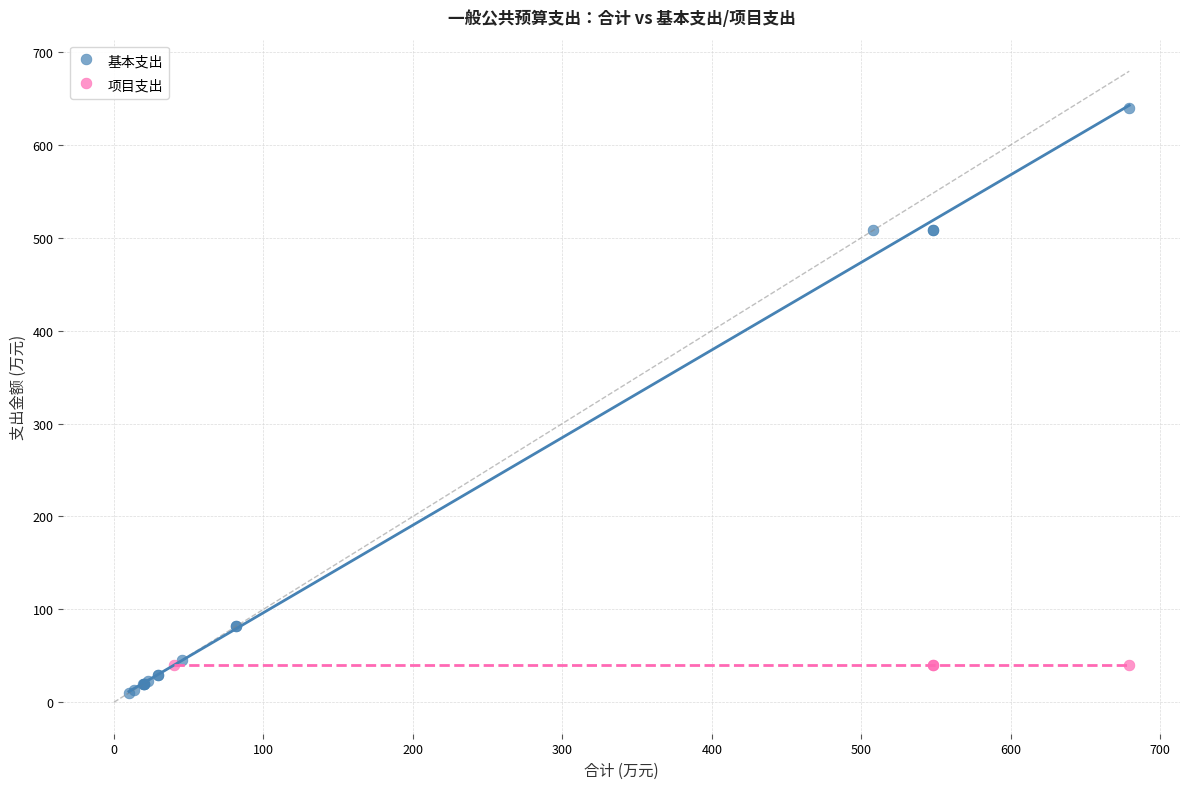

Which series contains the lowest Y value?

基本支出